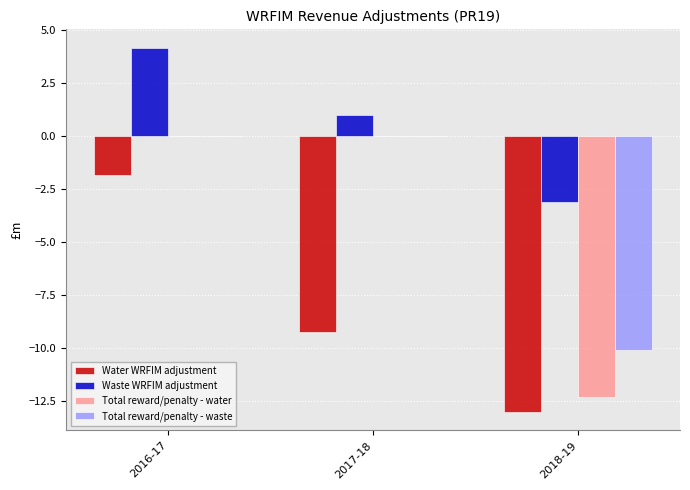

Does the chart contain stacked bars?

No